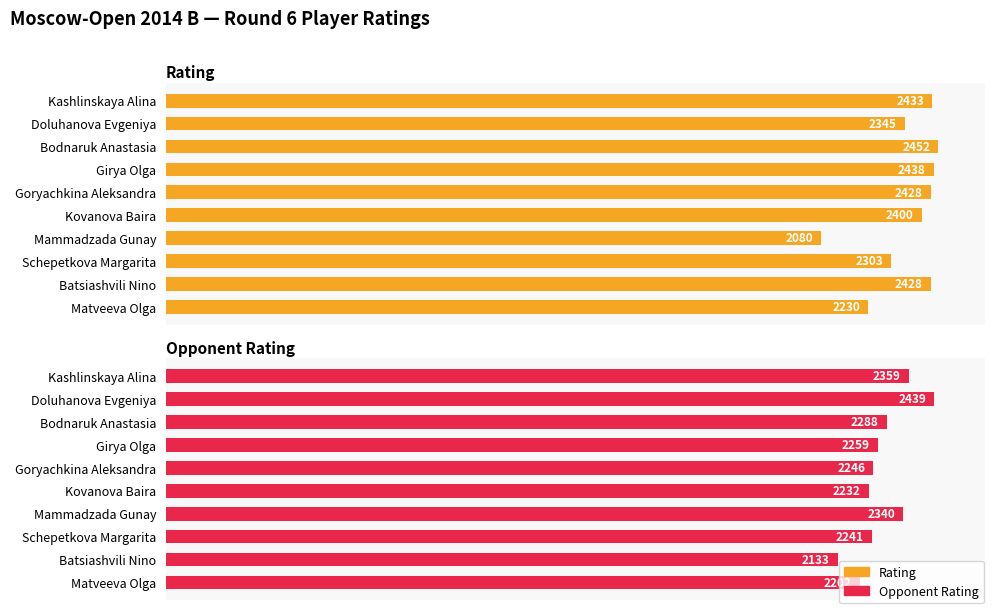

Rank the series at Mammadzada Gunay from highest to lowest value.

Opponent Rating, Rating